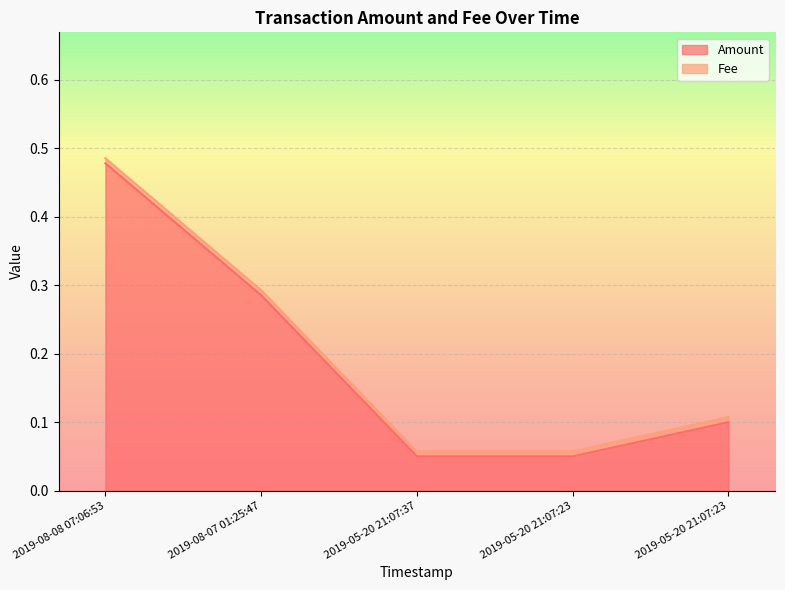

What is the approximate value at 2019-08-08 07:06:53?

0.5